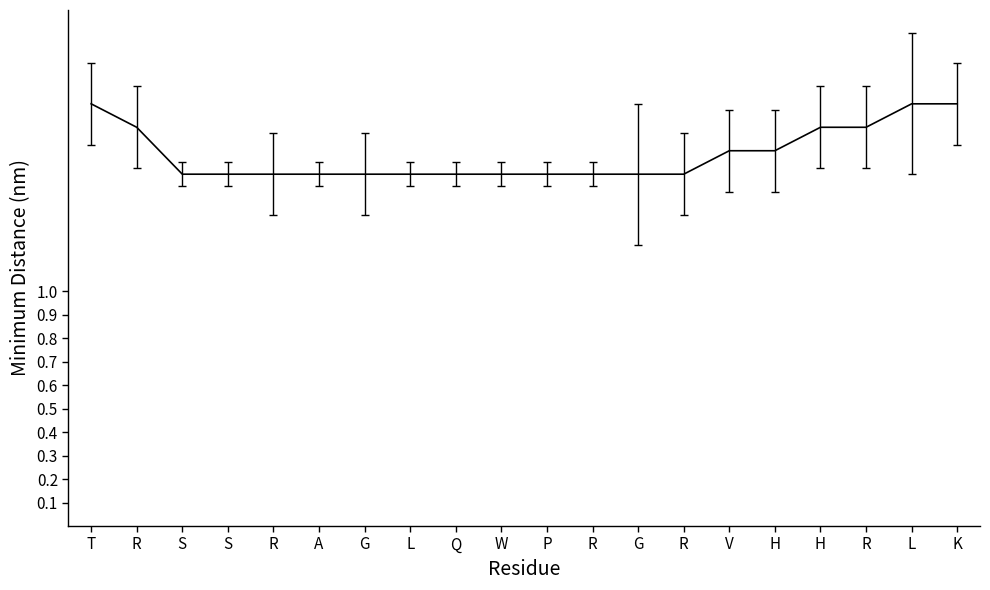

What is the difference between the maximum and minimum values?

0.3